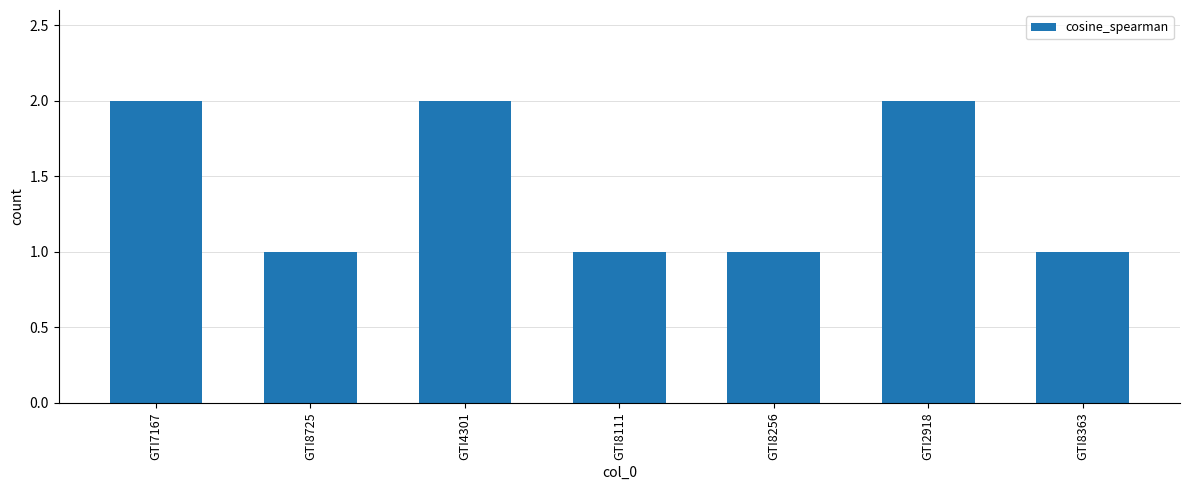

Is it true that the value at GTI8256 is 2?

False